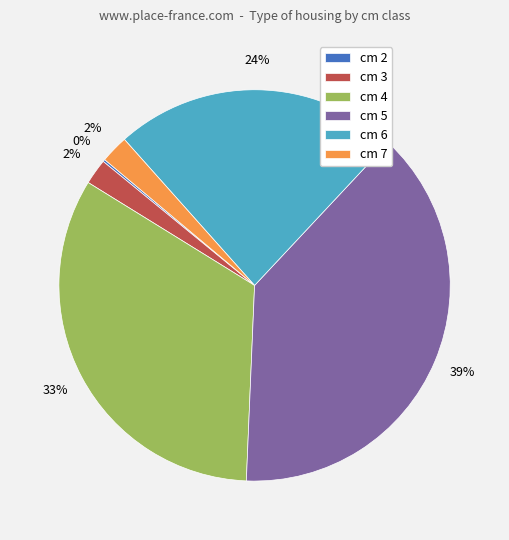

To the nearest percent, what is the average slice percentage?

17%